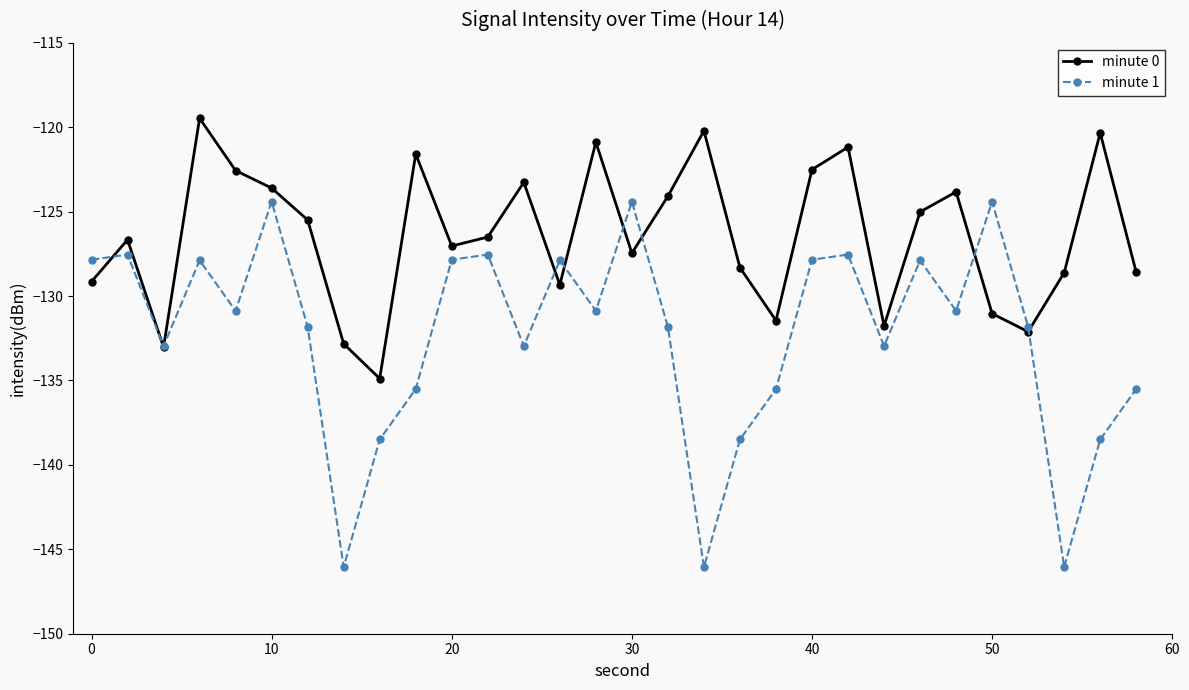

How many lines are shown in the chart?

2